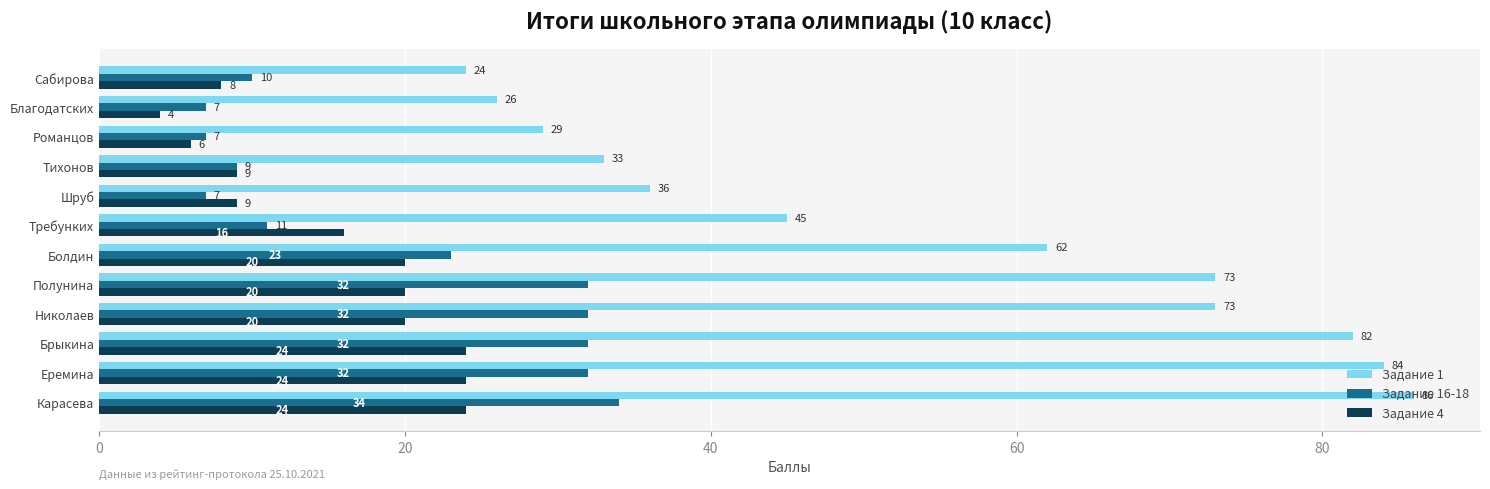

The value of Задание 16-18 at Тихонов is 9. True or false?

True